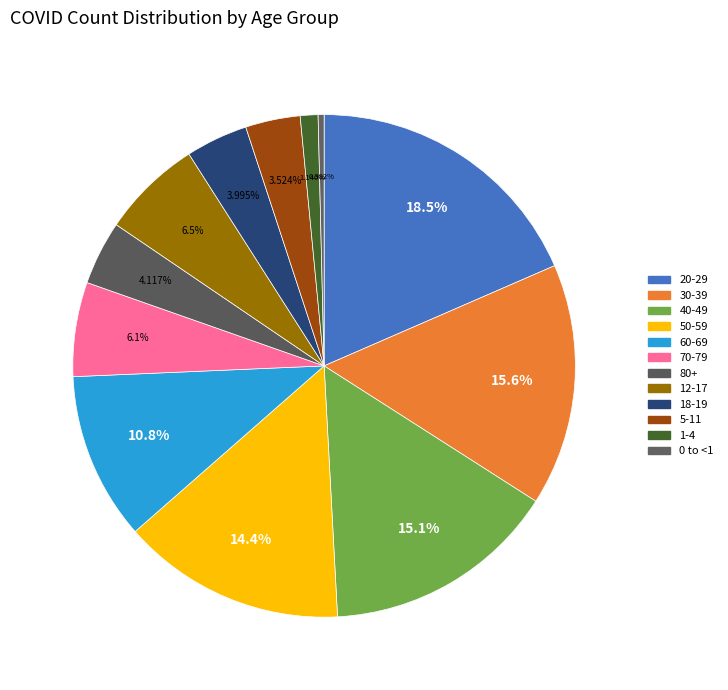

Is it true that 60-69 is 1% of the pie?

False